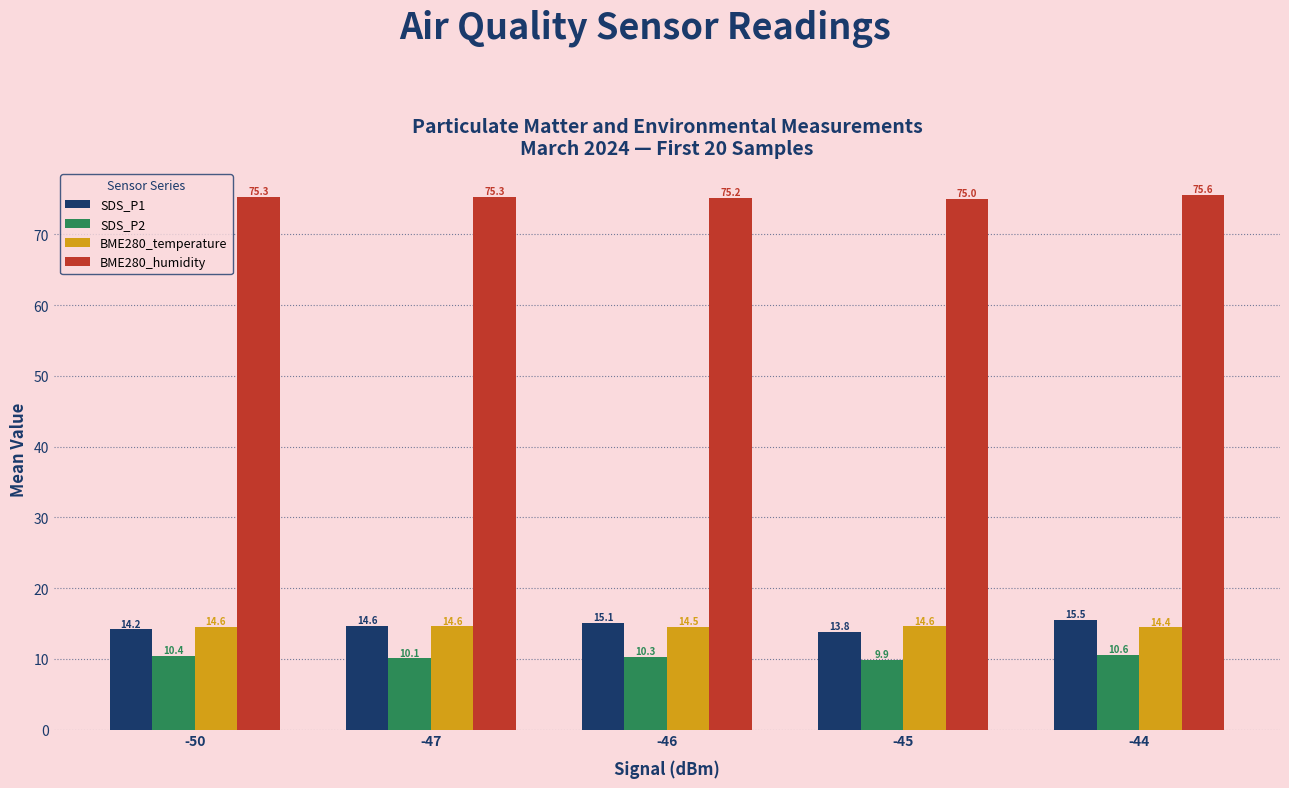

Does the chart contain stacked bars?

No